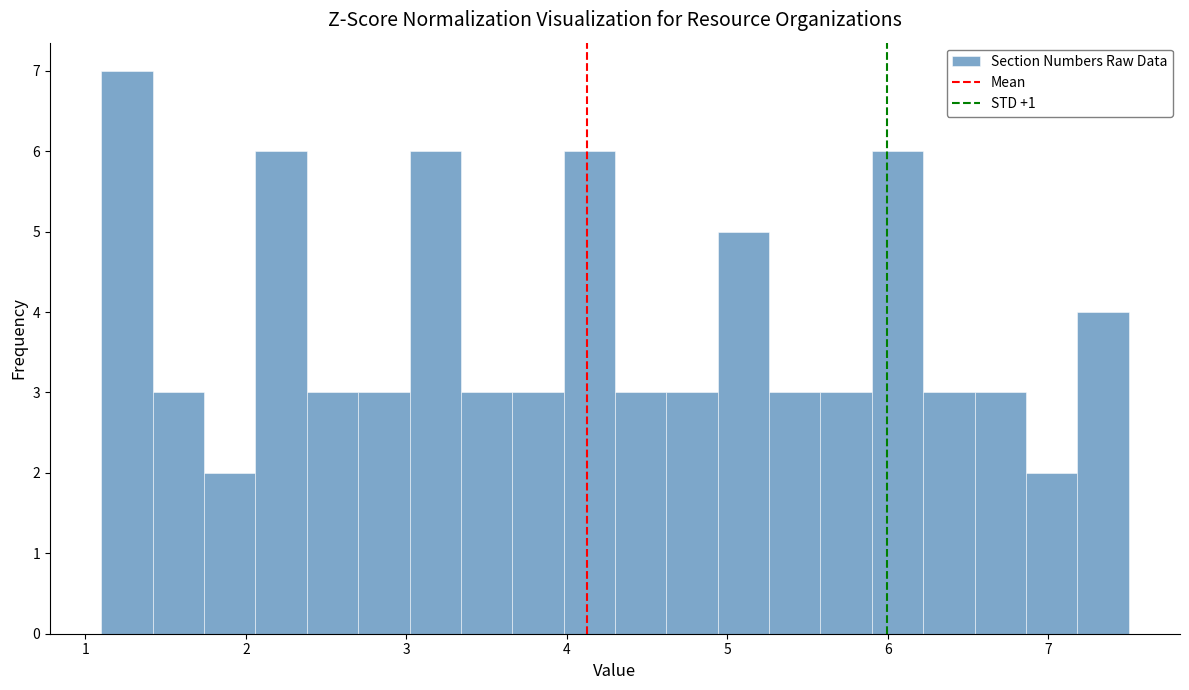

Read against the x-axis, roughly where is the centre of the tallest bar?

1.3